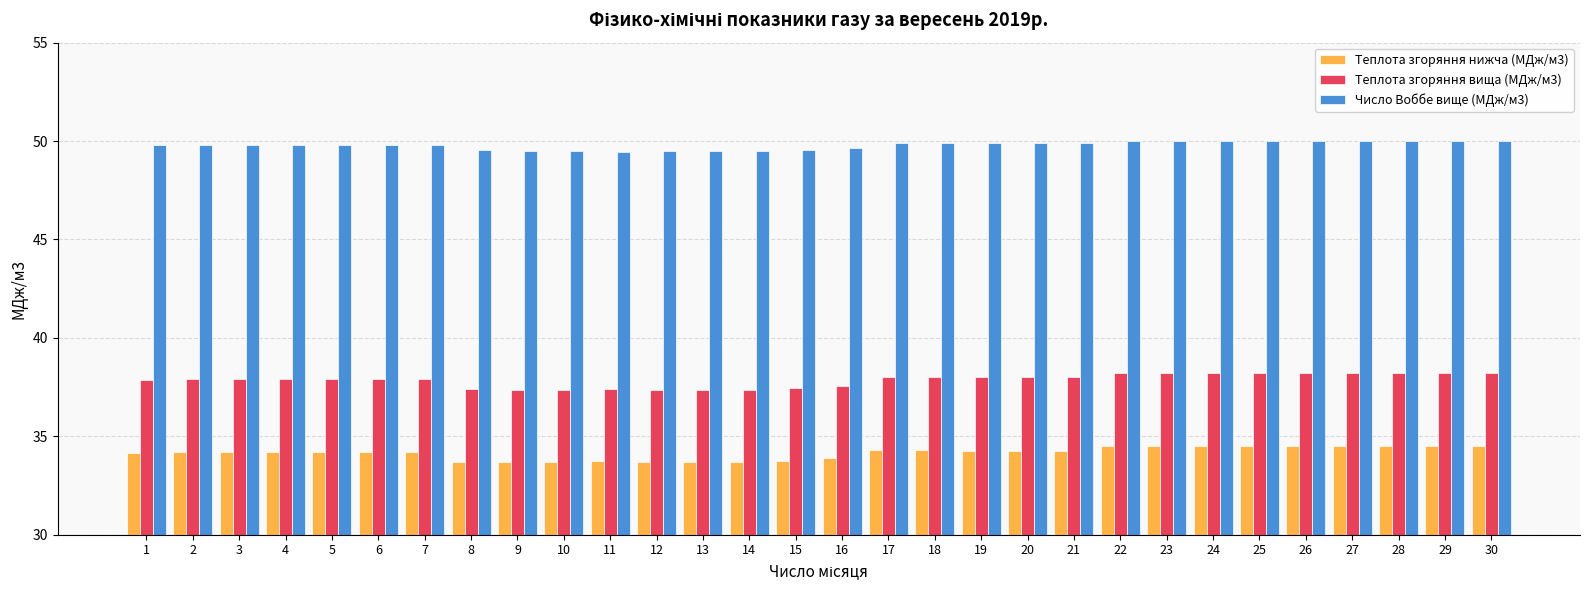

What is the maximum value shown in the chart?

50.0